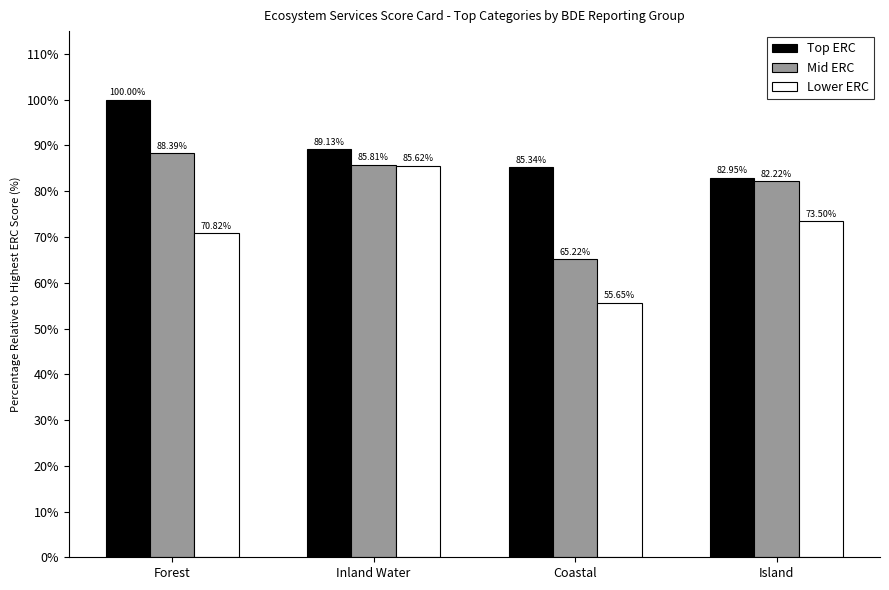

At Forest, list the series in order from largest to smallest.

Top ERC, Mid ERC, Lower ERC